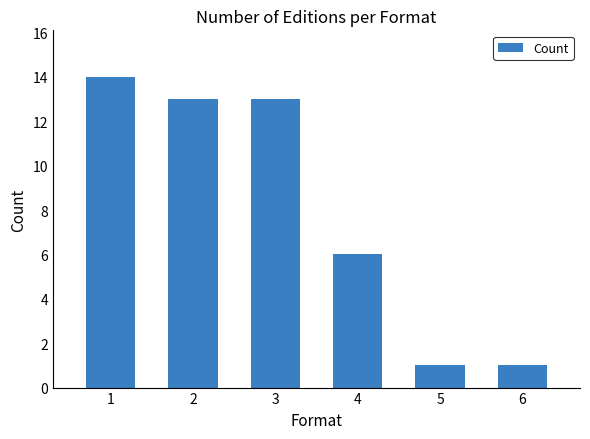

Is it true that the value at 2 is 21?

False